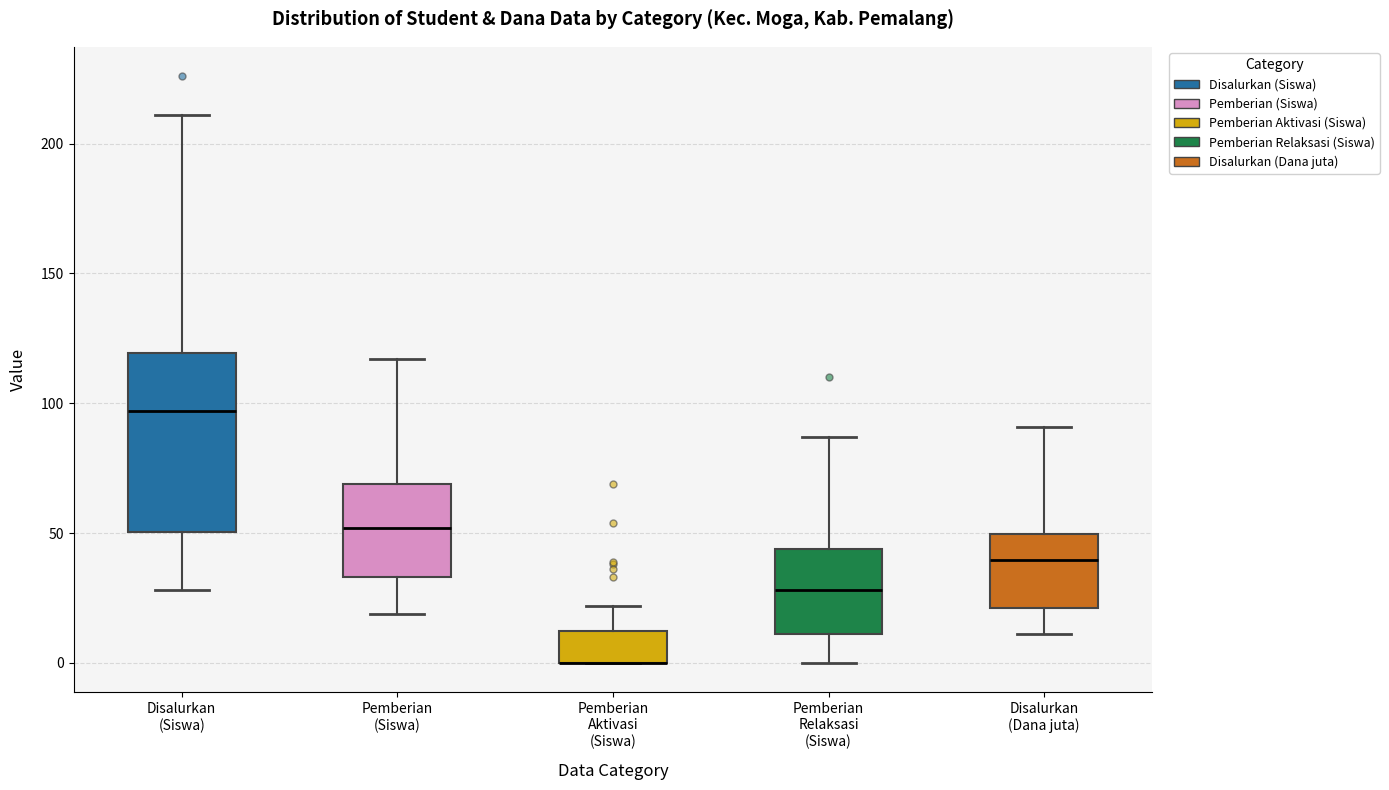

Reading left to right, transcribe this box plot: for each box, give where its median line is, the range the box spans, and where its two whiskers end, as read against the y-axis. The values are not printed on the chart, so give them approximately, as read against the axis.

Disalurkan (Siswa): median 95, box 50 to 120, whiskers 30 to 210
Pemberian (Siswa): median 50, box 35 to 70, whiskers 20 to 115
Pemberian Aktivasi (Siswa): median 0 (drawn on the box's lower edge), box 0 to 15, whiskers 0 to 20
Pemberian Relaksasi (Siswa): median 30, box 10 to 45, whiskers 0 to 85
Disalurkan (Dana juta): median 40, box 20 to 50, whiskers 10 to 90